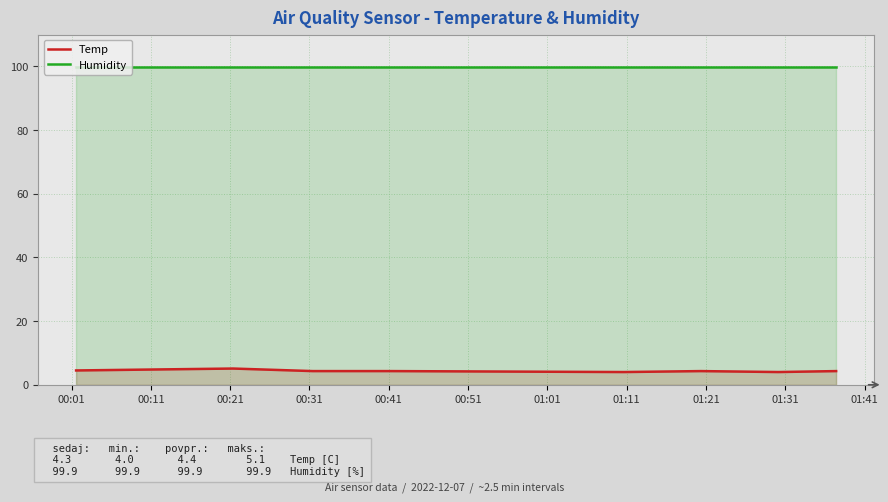

List the series in order of their peak value, lowest first.

Temp, Humidity